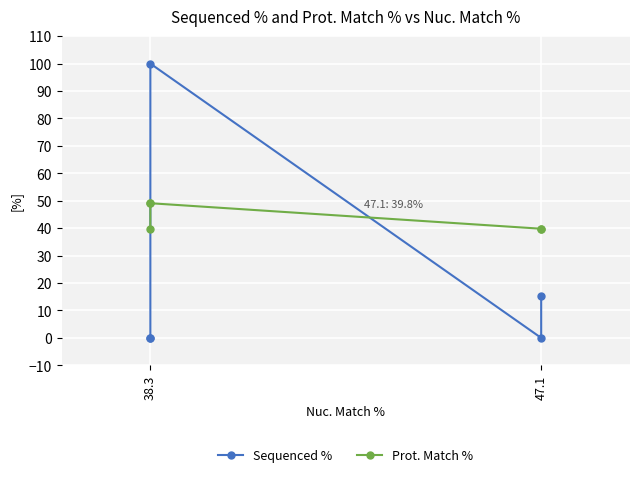

List the series in order of their peak value, highest first.

Sequenced %, Prot. Match %